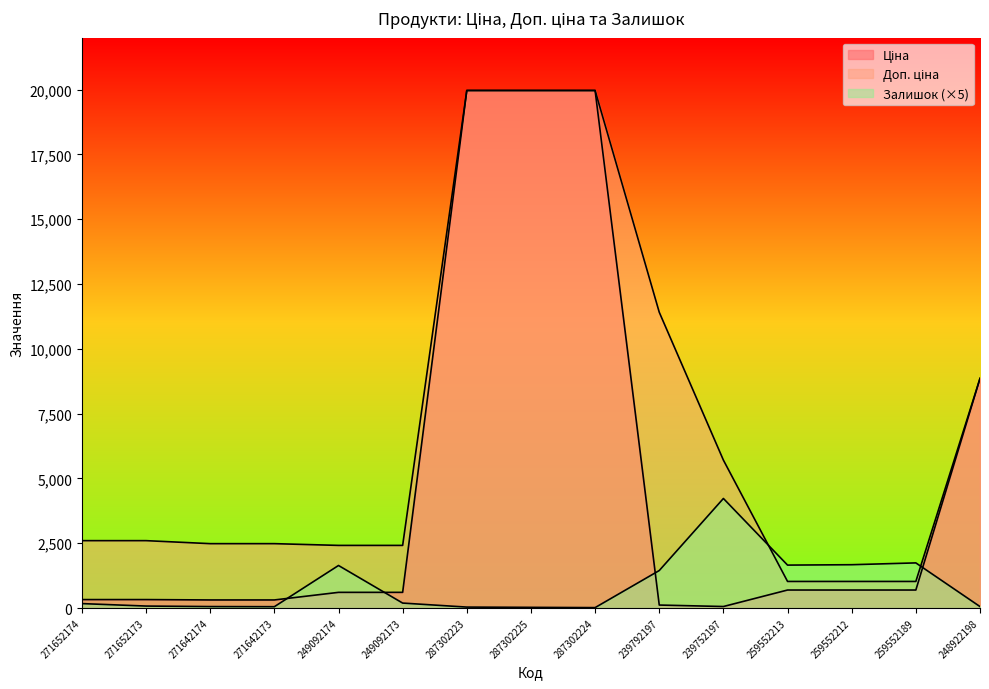

Between 271652174 and 287302225, which series saw the biggest shift?

Ціна